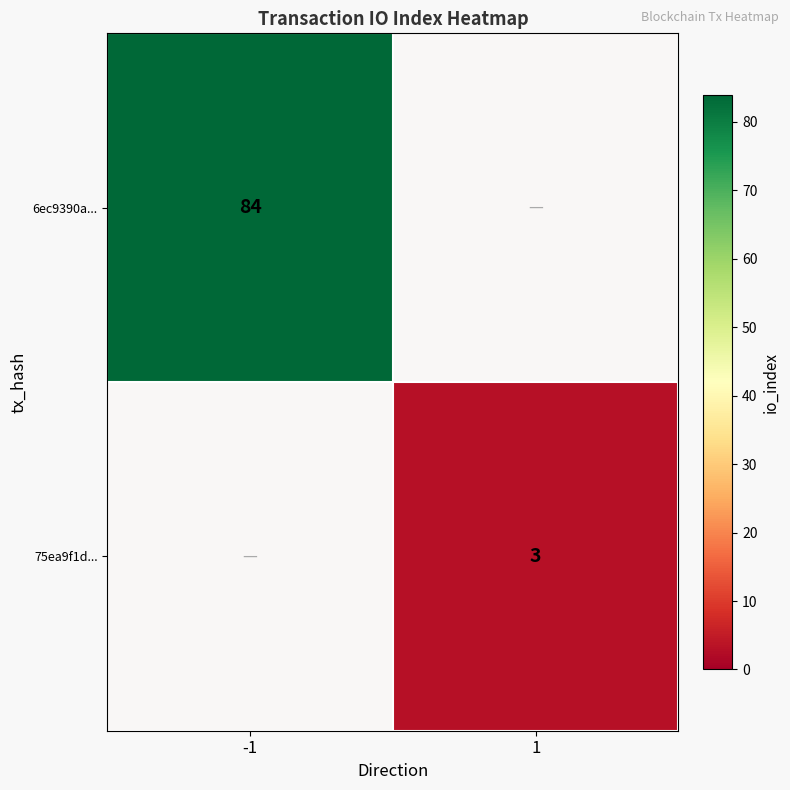

Count the number of data series in this chart.

2